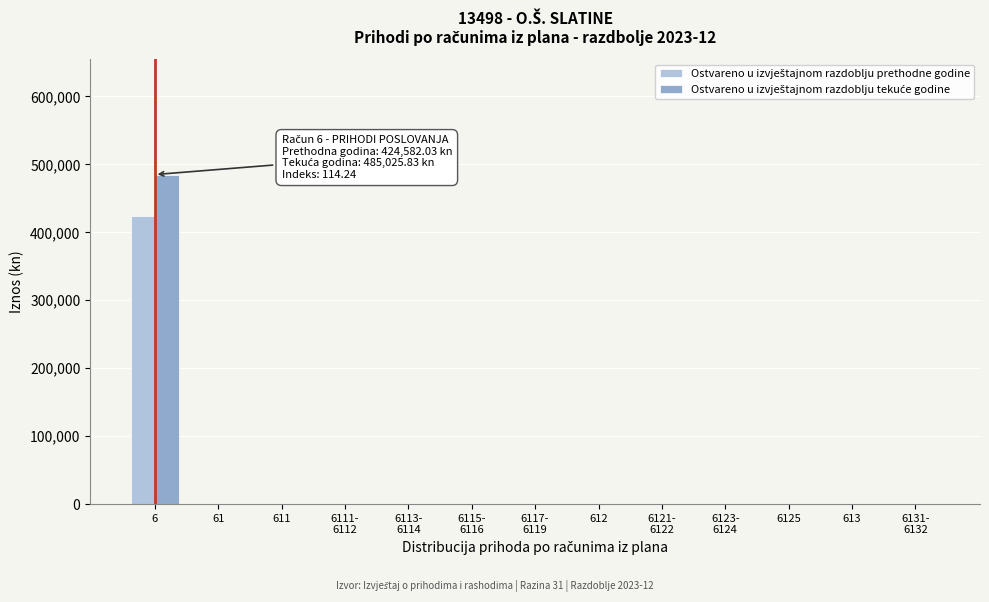

What is the maximum value shown in the chart?

485025.8